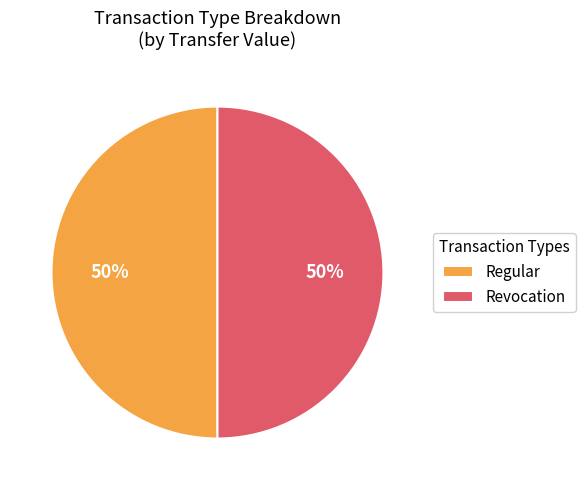

To the nearest percent, what portion does Regular represent?

50%